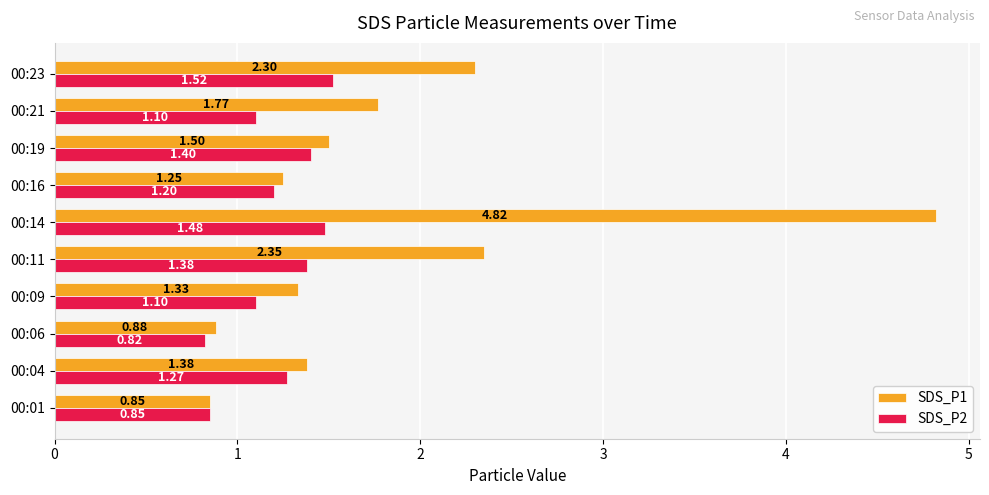

Which series changed the most between 00:01 and 00:11?

SDS_P1